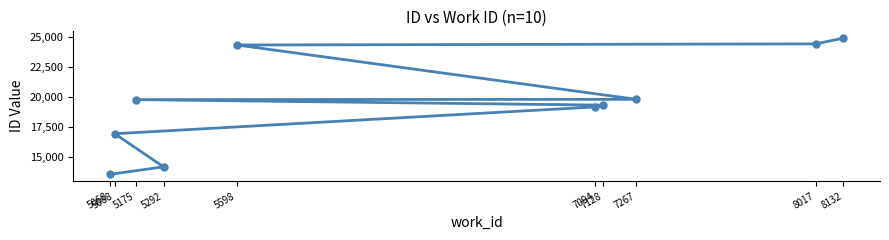

What is the change in value from 5088 to 8132?

+7914